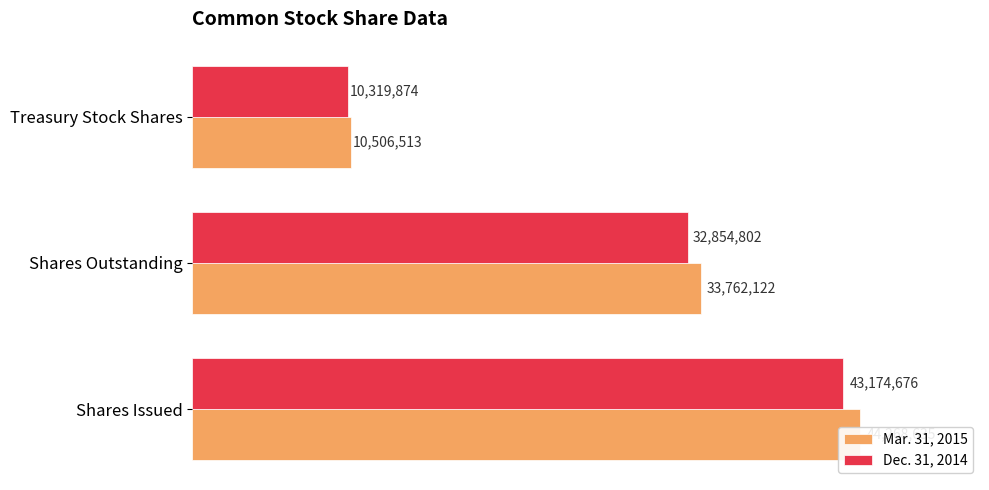

What is the value of the Dec. 31, 2014 bar at the 2nd from the left?

32854802